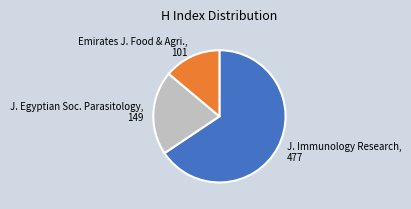

Is there any slice that represents more than half of the pie?

Yes